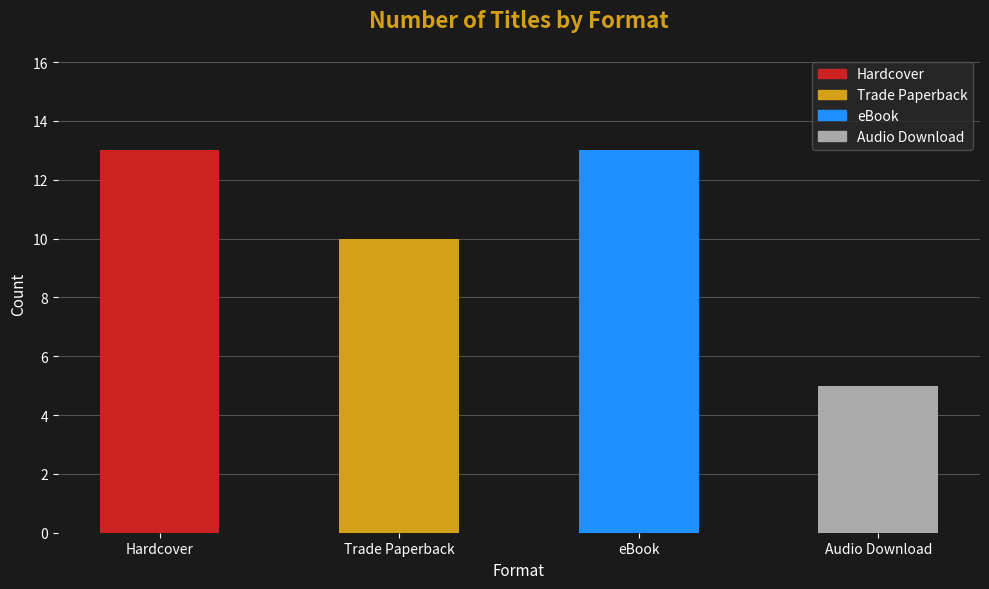

The chart shows a value of 13 at eBook. True or false?

True